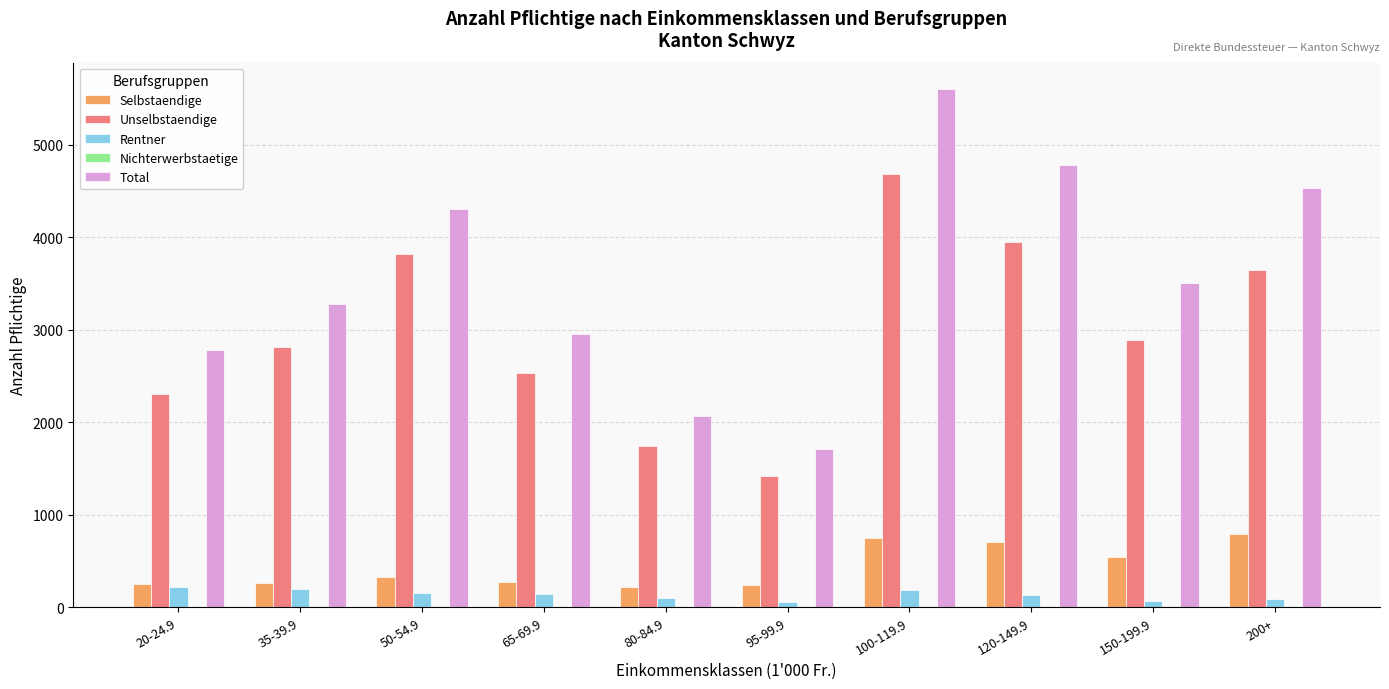

What is the total value across all series at 50-54.9?

8616